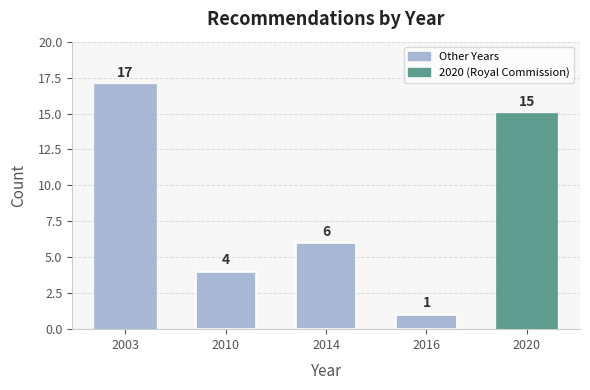

Reading left to right, list all the values displayed in this chart.

17	4	6	1	15